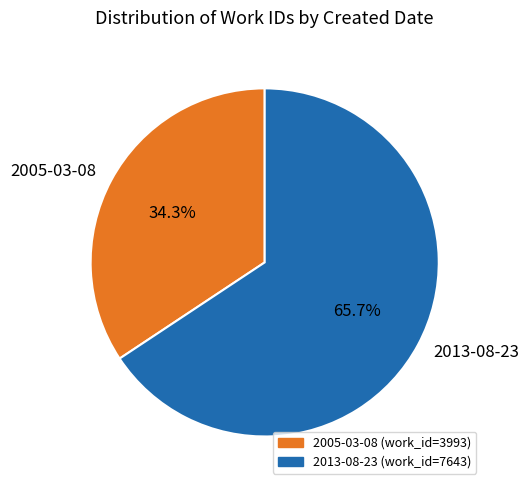

Is 2013-08-23 the majority of the pie?

Yes